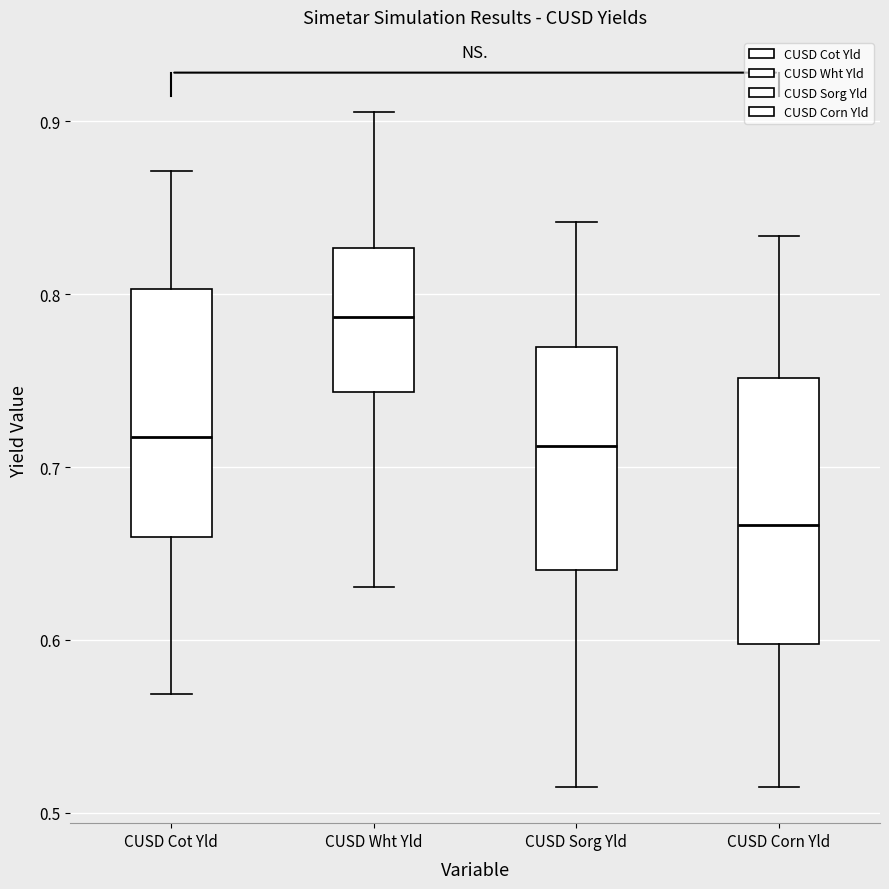

Which box has the highest median line?

CUSD Wht Yld